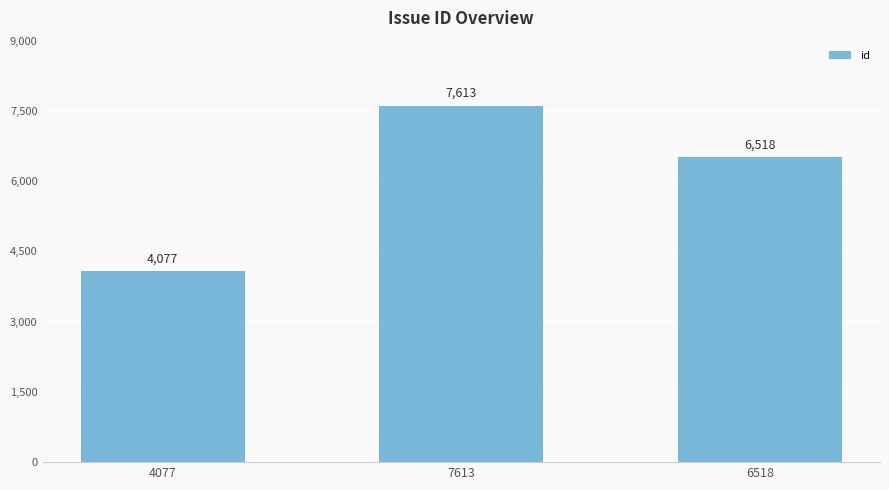

How many values are between 4077 and 7613?

3